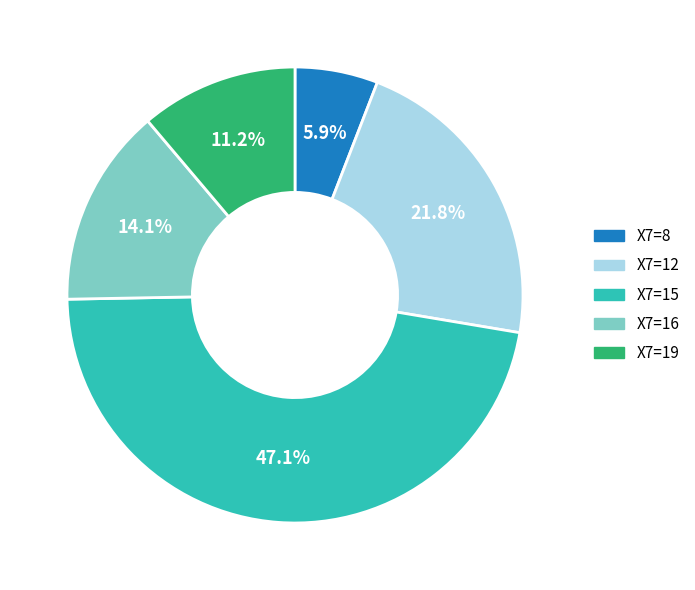

Does any single category account for the majority?

No